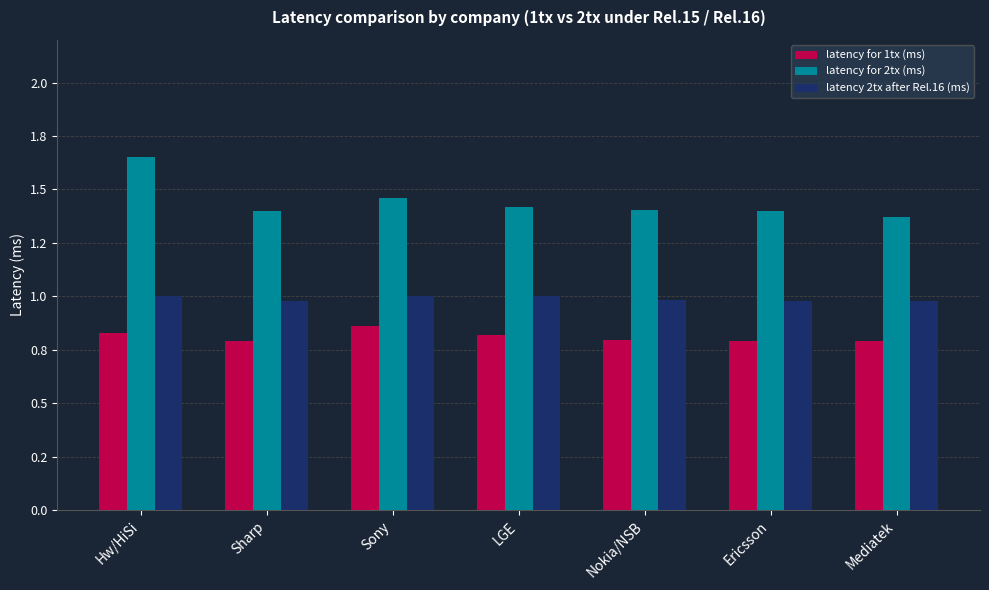

Are the bars horizontal?

No